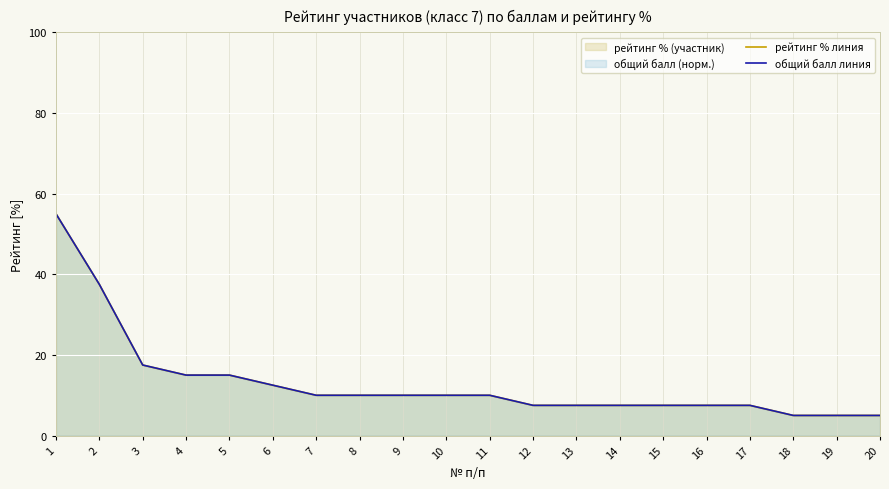

At how many categories does at least one series exceed 0?

20